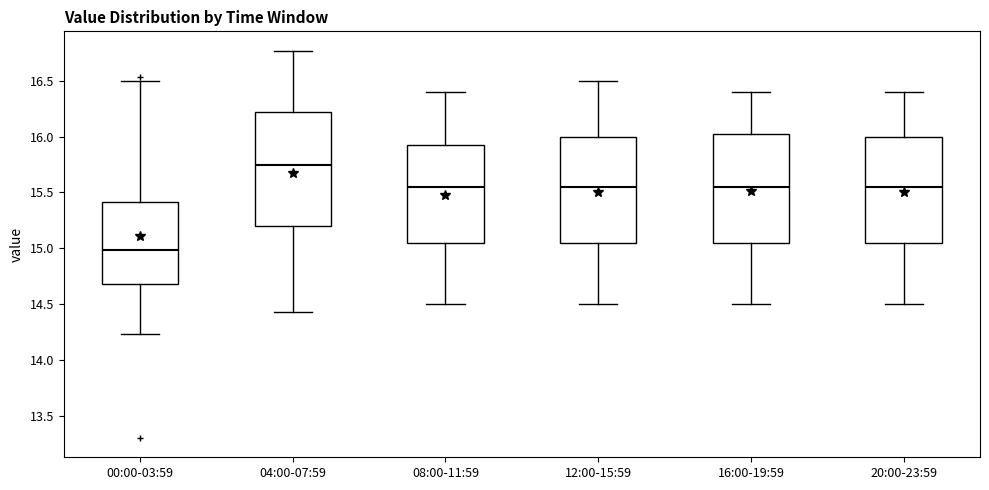

Reading left to right, transcribe this box plot: for each box, give where its median line is, the range the box spans, and where its two whiskers end, as read against the y-axis. The values are not printed on the chart, so give them approximately, as read against the axis.

00:00-03:59: median 15.00, box 14.70 to 15.40, whiskers 14.25 to 16.50
04:00-07:59: median 15.75, box 15.20 to 16.20, whiskers 14.45 to 16.75
08:00-11:59: median 15.55, box 15.05 to 15.95, whiskers 14.50 to 16.40
12:00-15:59: median 15.55, box 15.05 to 16.00, whiskers 14.50 to 16.50
16:00-19:59: median 15.55, box 15.05 to 16.05, whiskers 14.50 to 16.40
20:00-23:59: median 15.55, box 15.05 to 16.00, whiskers 14.50 to 16.40